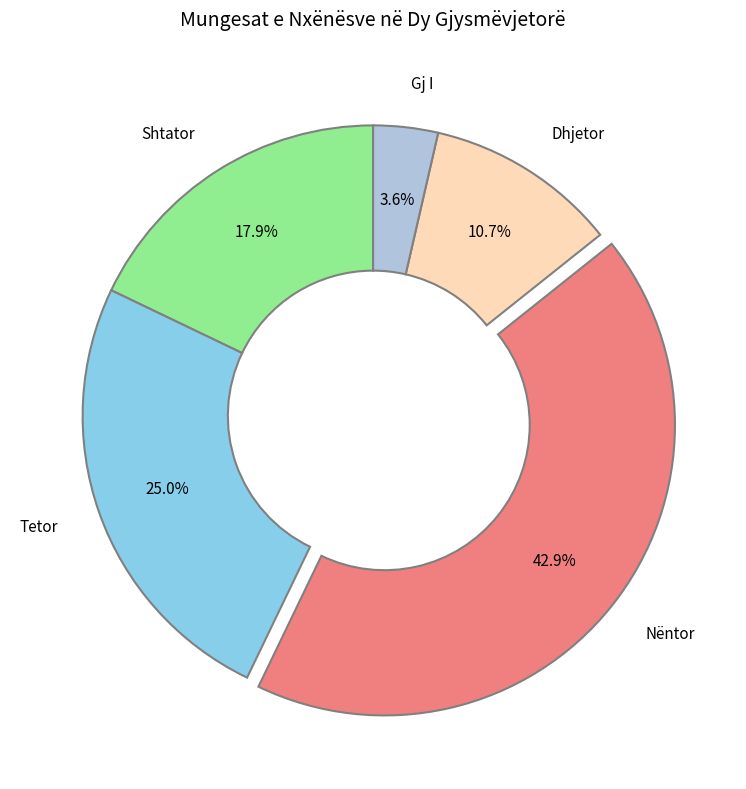

Does Nëntor account for over 50% of the chart?

No